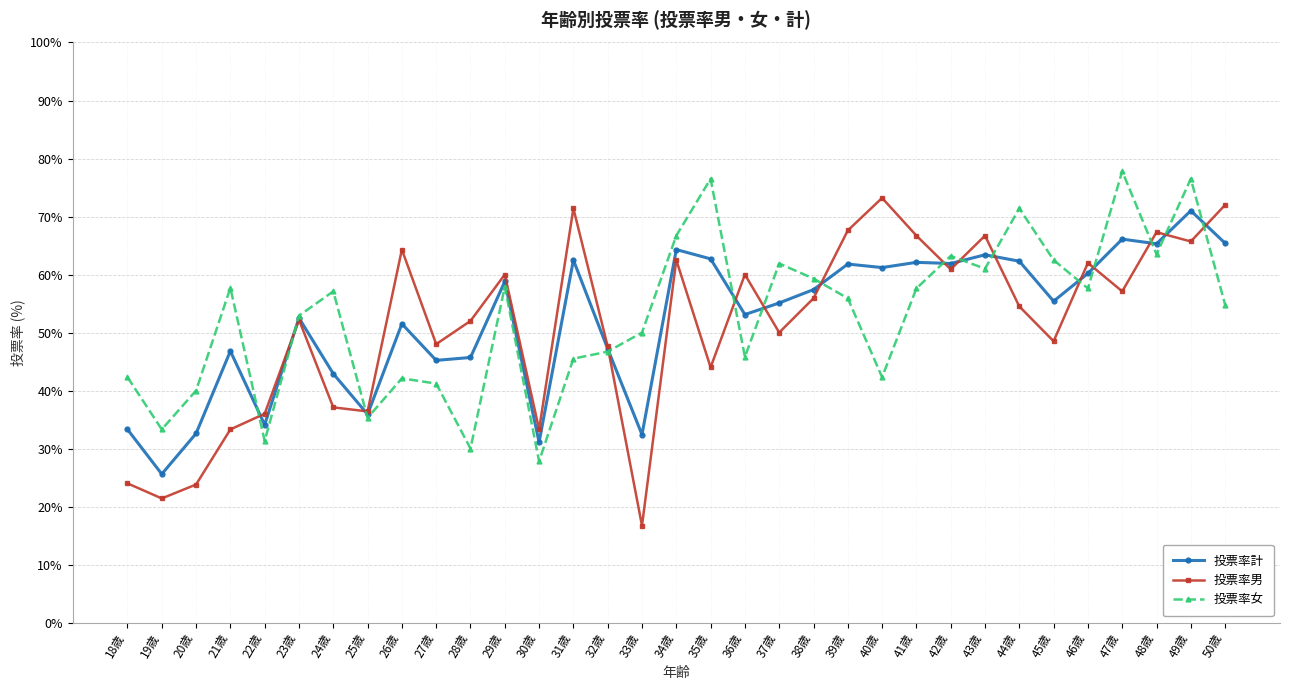

What is the approximate value of 投票率計 at 18歳?

33.3